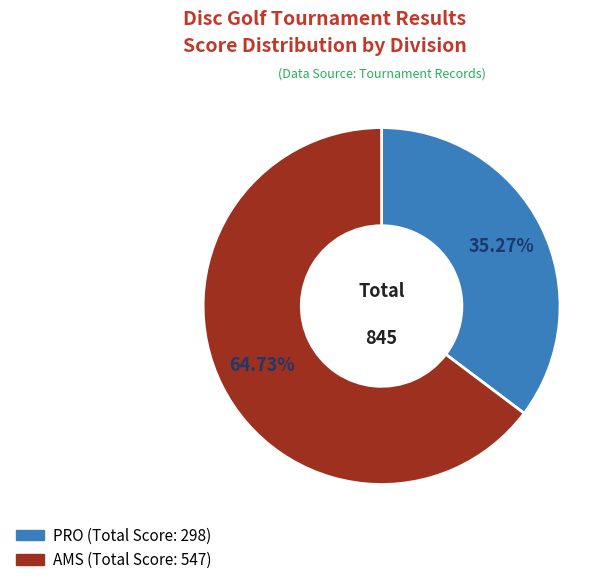

Is there a majority slice in this chart?

Yes